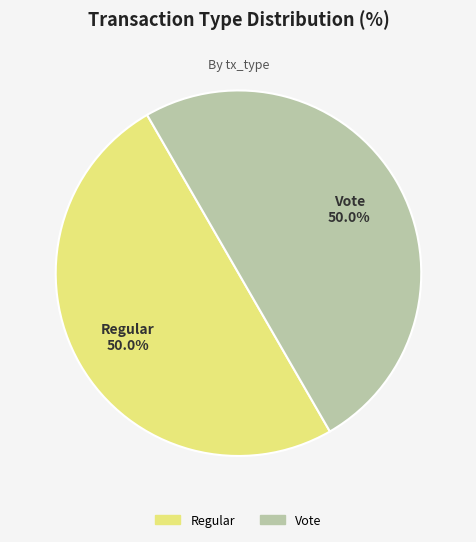

Approximately how many times larger is the value at Regular compared to Vote?

1.0